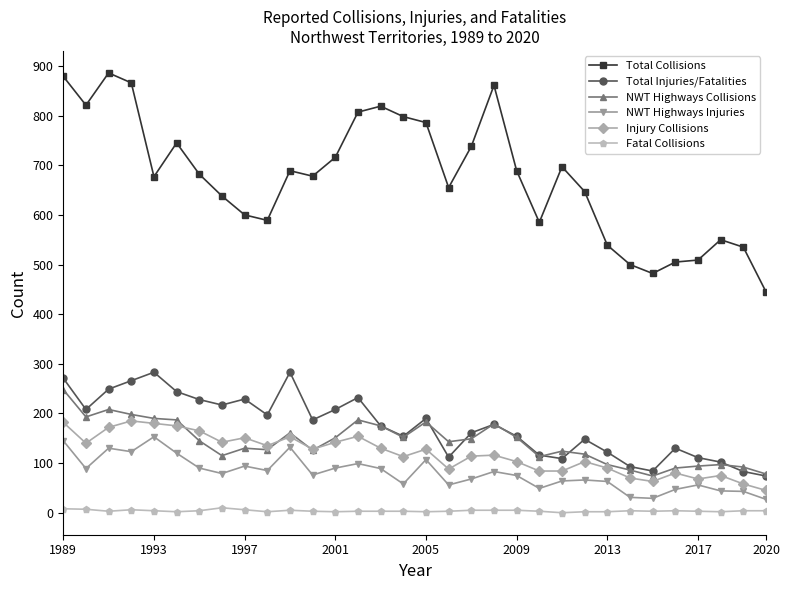

What is the lowest value of the Injury Collisions series?

45